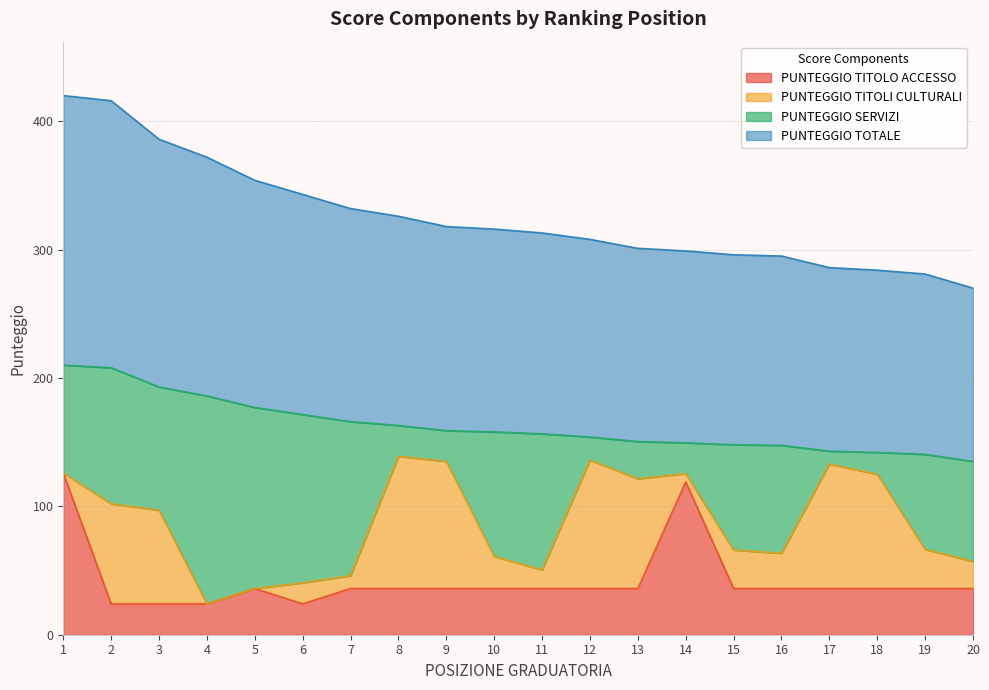

True or false: PUNTEGGIO TITOLO ACCESSO and PUNTEGGIO TOTALE cross at least once.

False